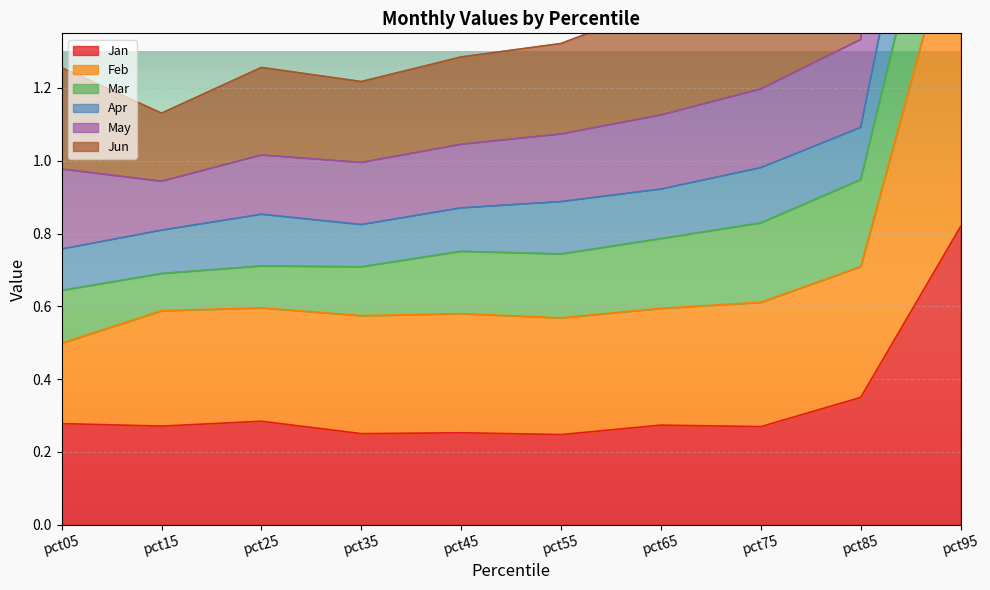

What is the sum of all May values?

16.7